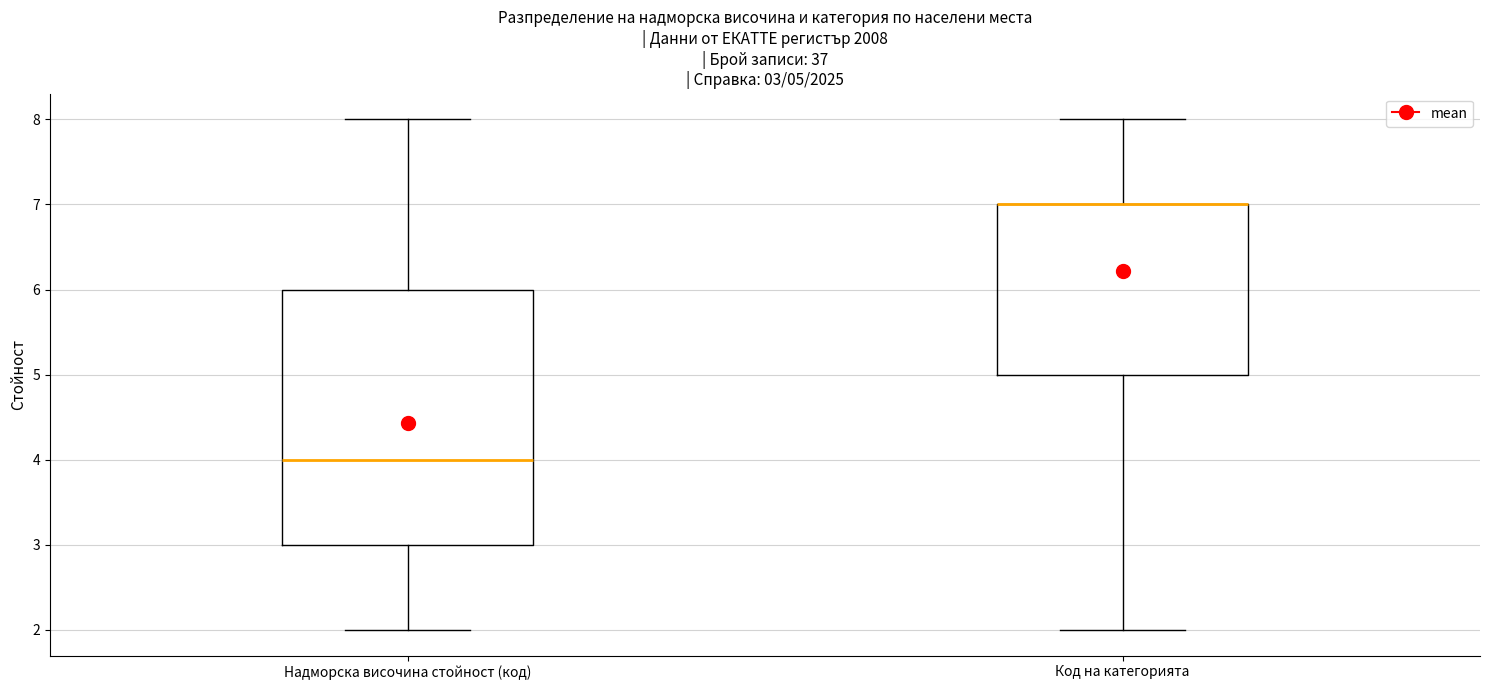

Comparing the boxes themselves (not the whiskers), which one is the tallest?

Надморска височина стойност (код)